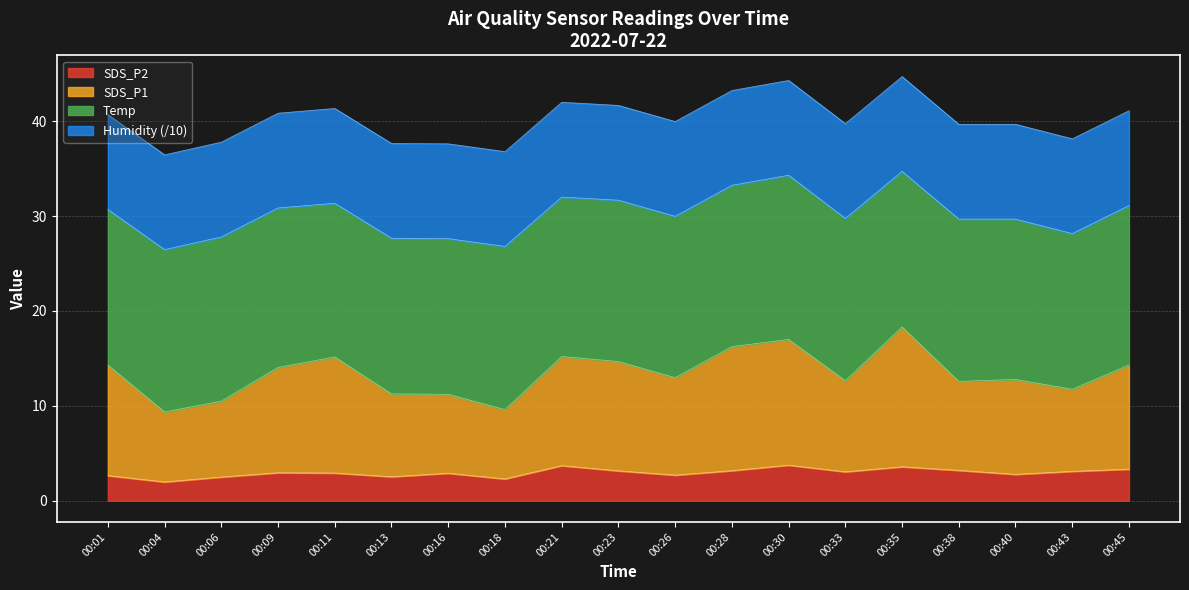

What is the total value across all series at 00:11?

41.3